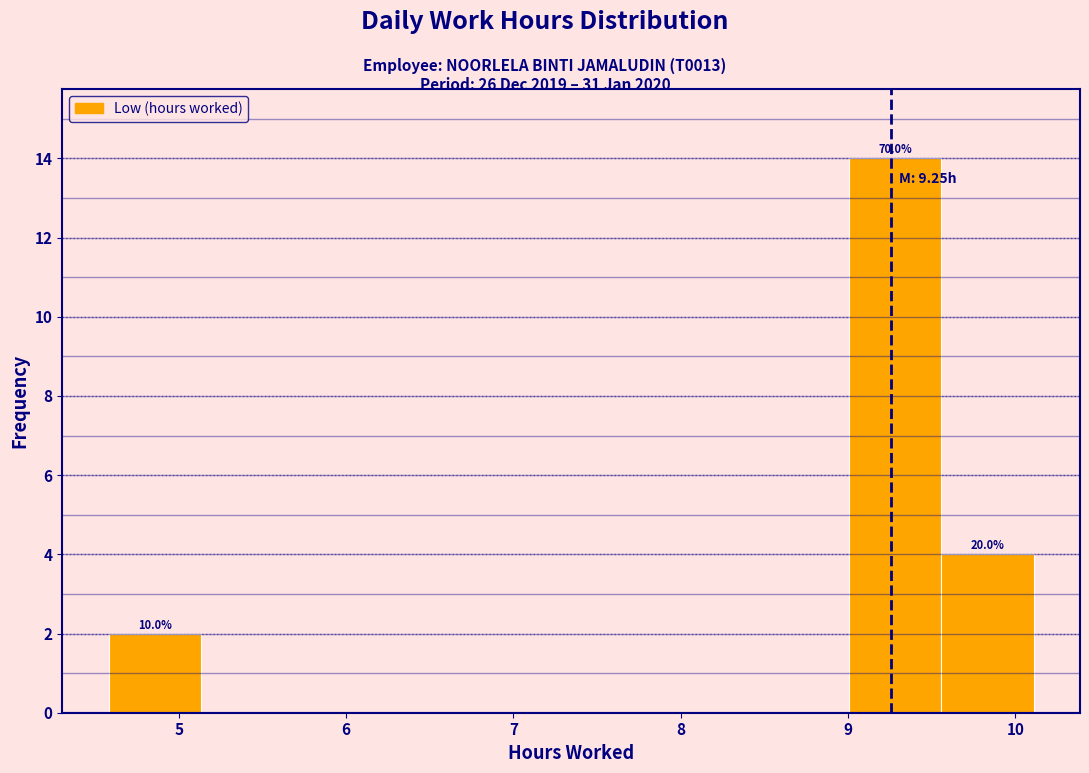

Which range on the x-axis has the tallest bar?

9.0 to 9.6